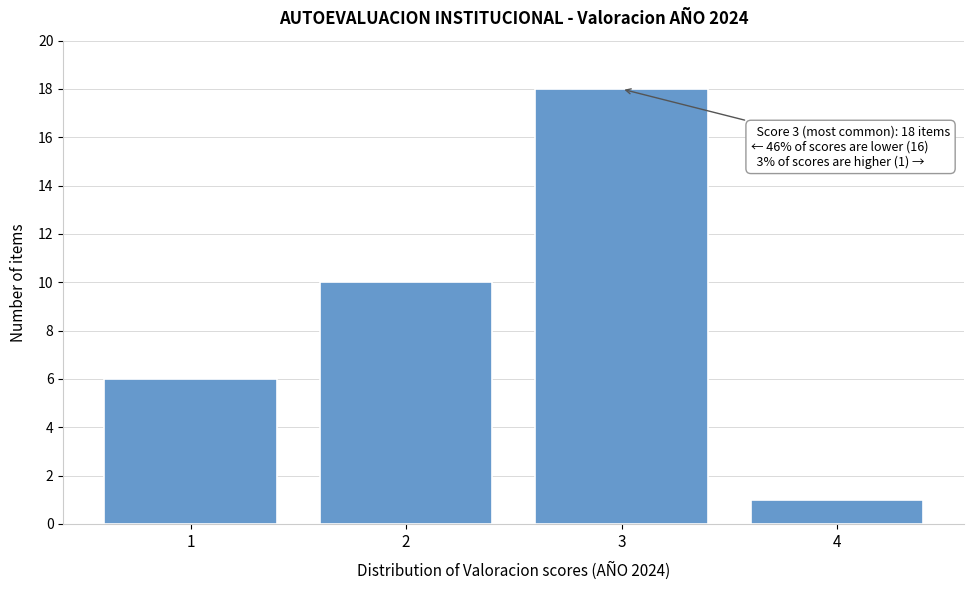

Over which range of the x-axis is the bar tallest?

2.5 to 3.5